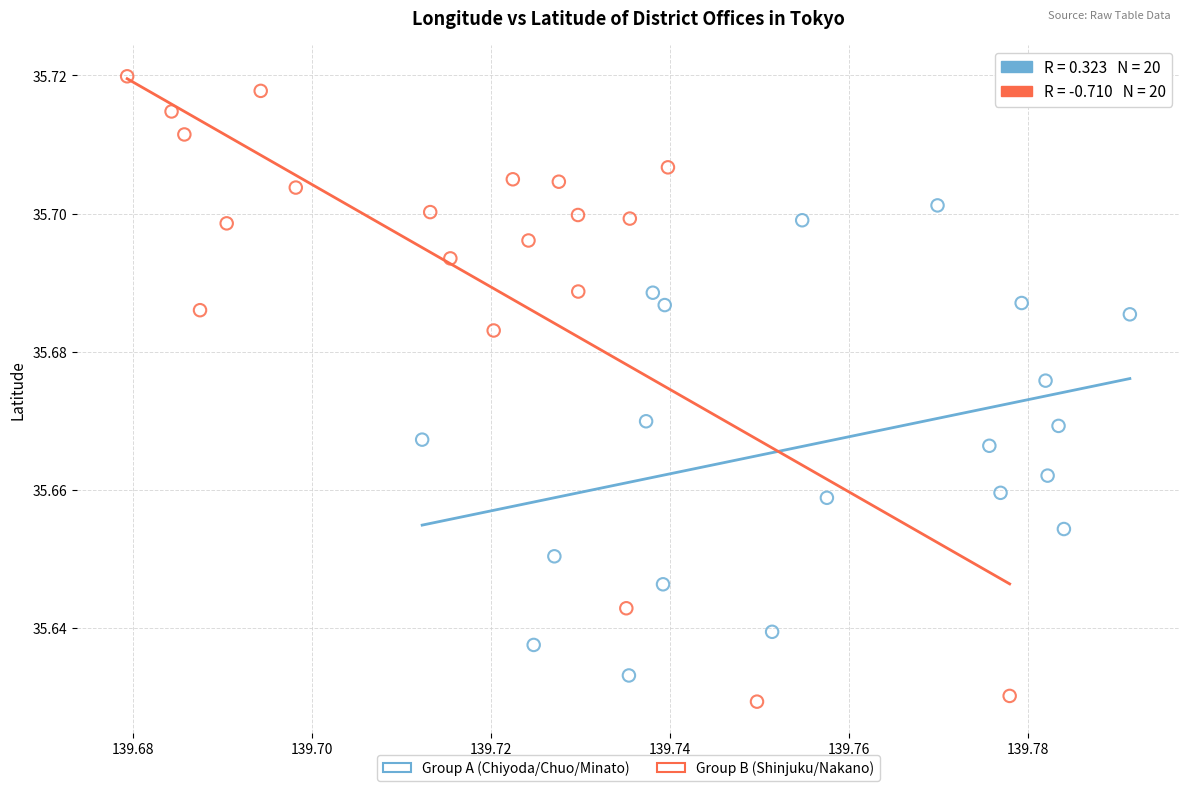

Which series has the largest Y range (max minus min)?

Group B (Shinjuku/Nakano)